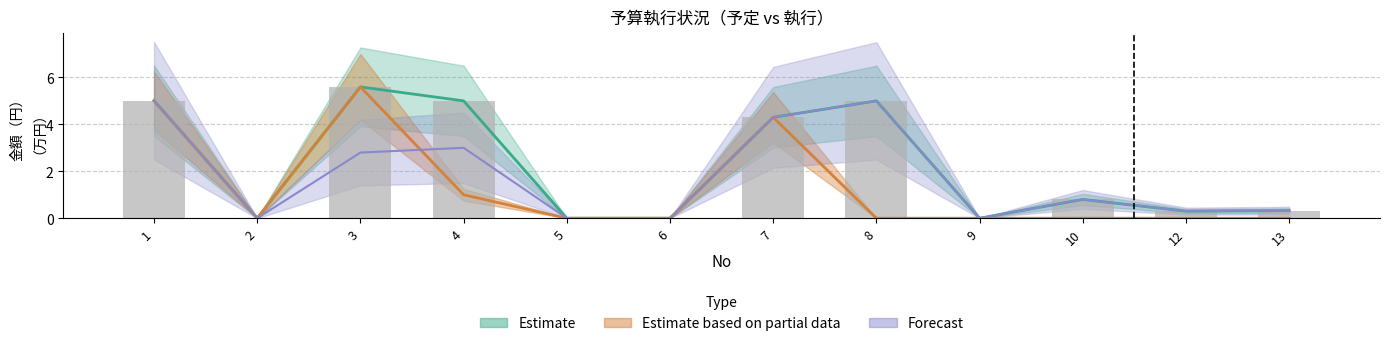

What value does the 予定小計 series have at 1?

5.0